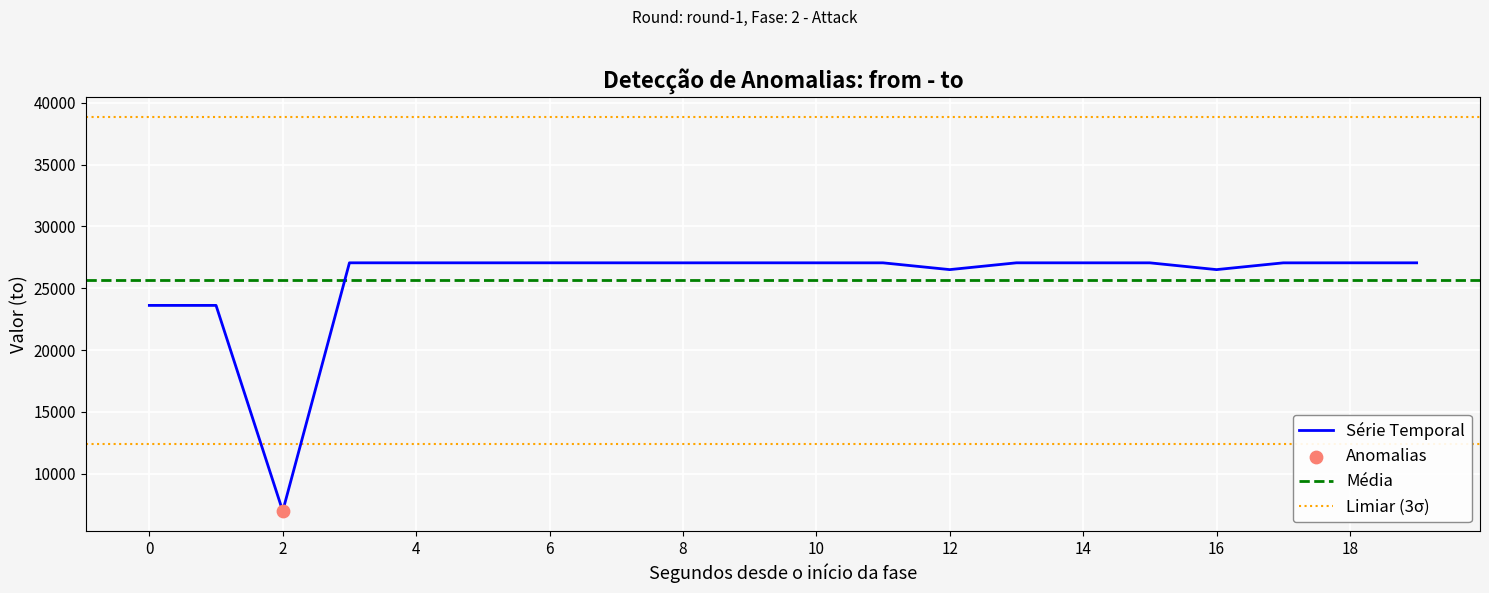

What is the minimum value for Série Temporal?

6970